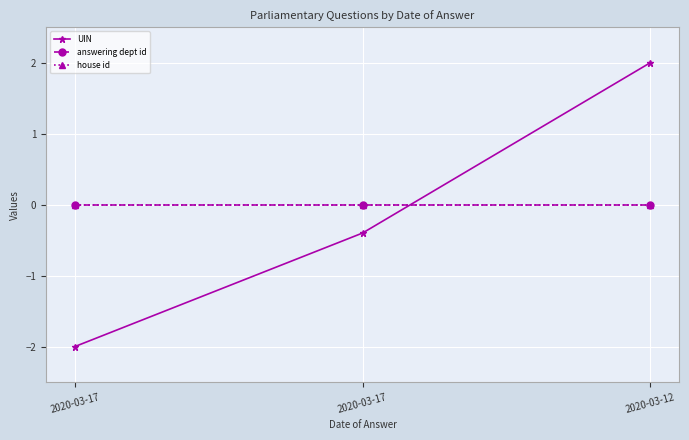

What is the maximum value shown in the chart?

2.0